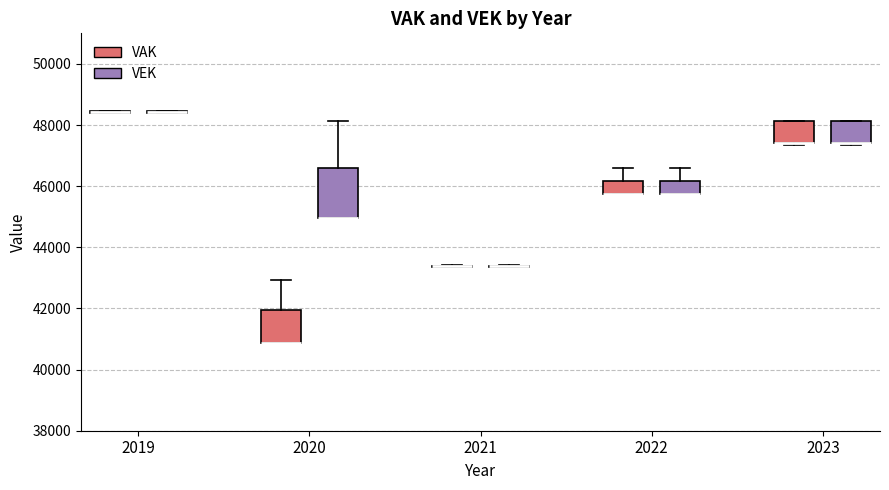

Reading left to right, transcribe this box plot: for each box, give where its median line is, the range the box spans, and where its two whiskers end, as read against the y-axis. The values are not printed on the chart, so give them approximately, as read against the axis.

2019 (VAK): box collapsed to a line at 48400, whiskers 48400 to 48400
2019 (VEK): box collapsed to a line at 48400, whiskers 48400 to 48400
2020 (VAK): median 40800 (drawn on the box's lower edge), box 40800 to 42000, whiskers 40800 to 43000
2020 (VEK): median 45000 (drawn on the box's lower edge), box 45000 to 46600, whiskers 45000 to 48200
2021 (VAK): box collapsed to a line at 43400, whiskers 43400 to 43400
2021 (VEK): box collapsed to a line at 43400, whiskers 43400 to 43400
2022 (VAK): median 45800 (drawn on the box's lower edge), box 45800 to 46200, whiskers 45800 to 46600
2022 (VEK): median 45800 (drawn on the box's lower edge), box 45800 to 46200, whiskers 45800 to 46600
2023 (VAK): median 47400 (drawn on the box's lower edge), box 47400 to 48200, whiskers 47400 to 48200
2023 (VEK): median 47400 (drawn on the box's lower edge), box 47400 to 48200, whiskers 47400 to 48200